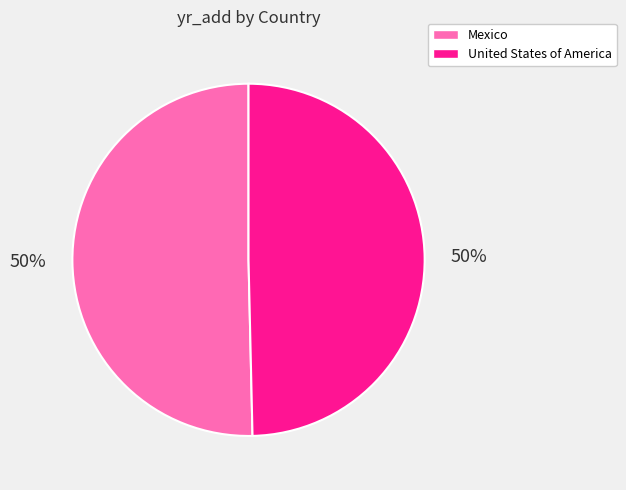

Approximately how many times larger is the value at Mexico compared to United States of America?

1.0